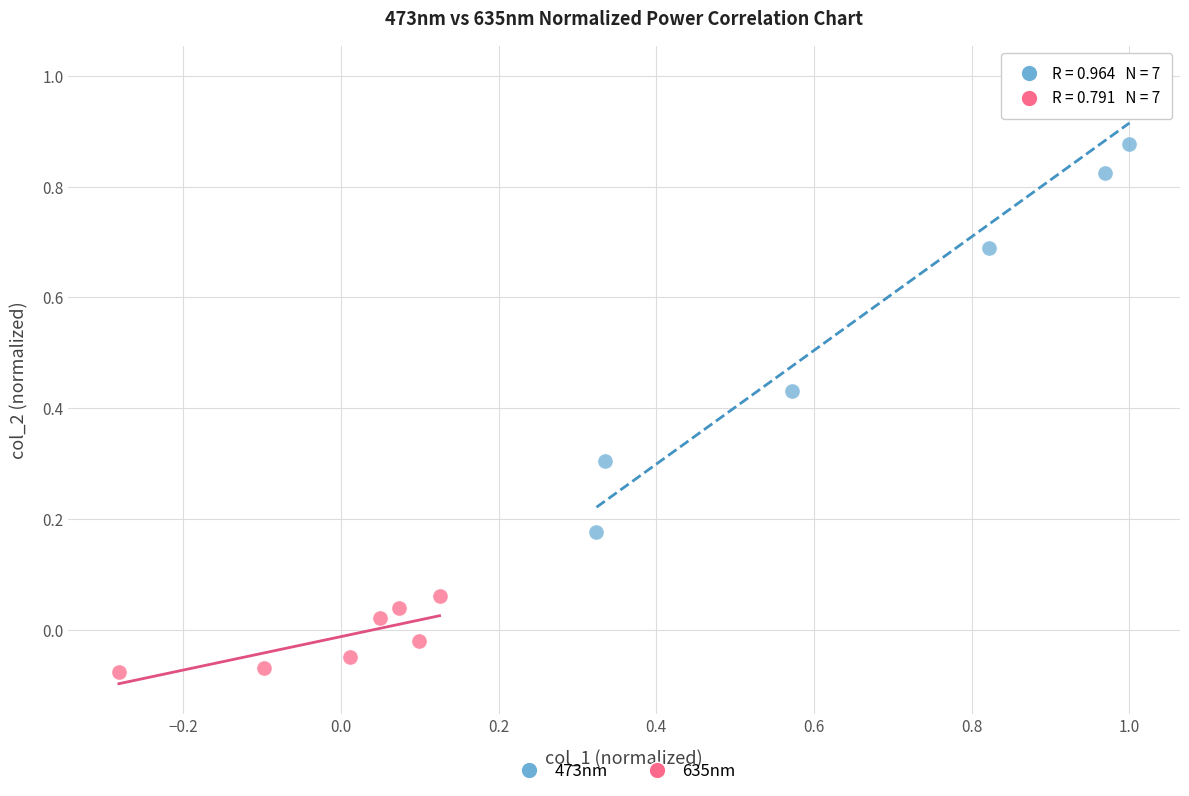

What are all the series names shown in the legend?

473nm, 635nm